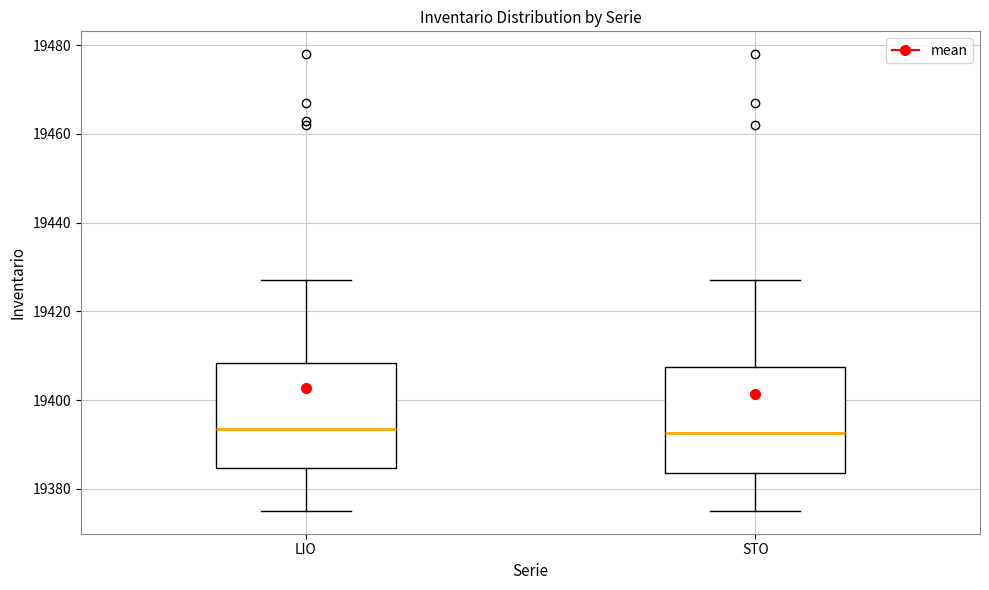

Reading left to right, read every box against the y-axis: the position of its median line, the range the box covers, and the ends of its whiskers. The values are not printed on the chart, so give them approximately, as read against the axis.

LIO: median 19394, box 19384 to 19408, whiskers 19376 to 19428
STO: median 19392, box 19384 to 19408, whiskers 19376 to 19428